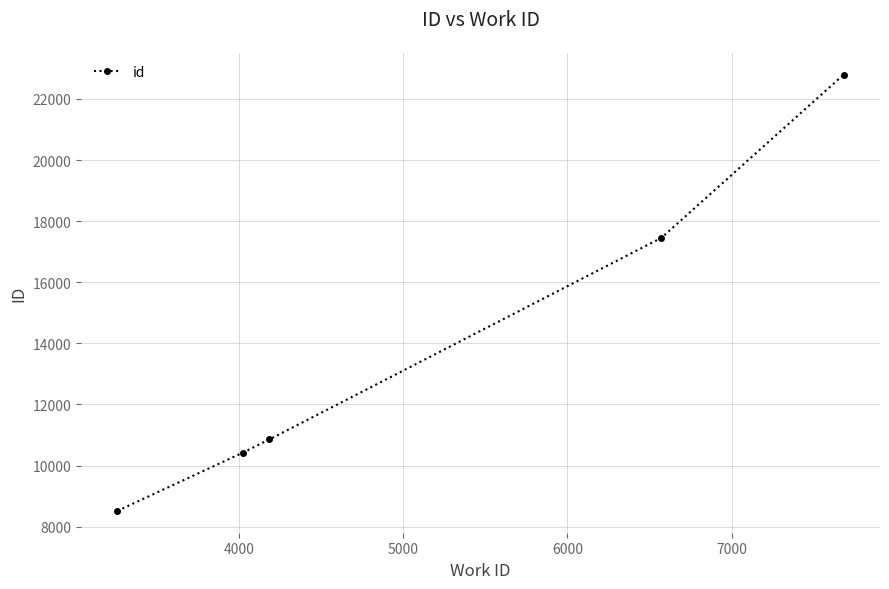

What is the difference between the maximum and minimum values?

14281